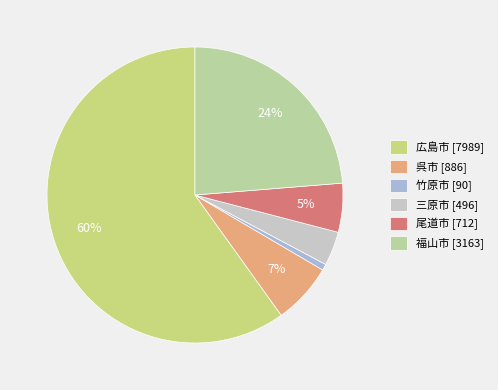

How many segments does this pie chart have?

6